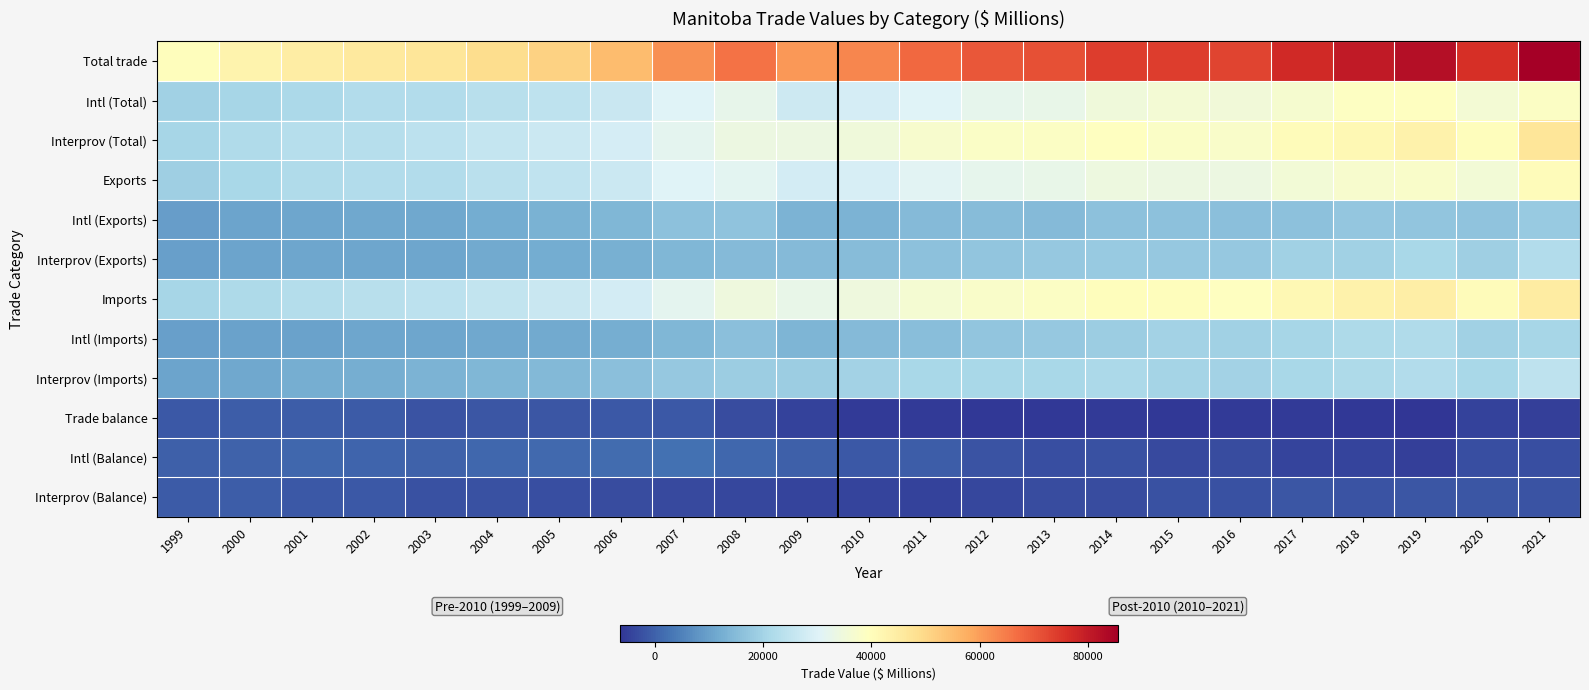

Reading left to right, extract all data points from this chart.

Total trade: 1999=39837	2000=42824	2001=44599	2002=45577	2003=46702	2004=49064	2005=51147	2006=54941	2007=61988	2008=66176	2009=60975	2010=63508	2011=67610	2012=70160	2013=71310	2014=74154	2015=74161	2016=73185	2017=77277	2018=80214	2019=82442	2020=76120	2021=85418
Intl (Total): 1999=19378	2000=20759	2001=21307	2002=22319	2003=22341	2004=23318	2005=24568	2006=26344	2007=30287	2008=32354	2009=27190	2010=28390	2011=30377	2012=32120	2013=32741	2014=34912	2015=35978	2016=35481	2017=36903	2018=38894	2019=39106	2020=36070	2021=38640
Interprov (Total): 1999=20459	2000=22065	2001=23292	2002=23258	2003=24361	2004=25746	2005=26579	2006=28597	2007=31701	2008=33822	2009=33785	2010=35118	2011=37233	2012=38040	2013=38569	2014=39242	2015=38183	2016=37704	2017=40374	2018=41320	2019=43336	2020=40050	2021=46778
Exports: 1999=19304	2000=21082	2001=21977	2002=22261	2003=22331	2004=23783	2005=24833	2006=26770	2007=30351	2008=31479	2009=28285	2010=28997	2011=31094	2012=32163	2013=32645	2014=34295	2015=34026	2016=33772	2017=35810	2018=37076	2019=37972	2020=35843	2021=40286
Intl (Exports): 1999=9554	2000=10418	2001=11021	2002=11333	2003=11331	2004=12029	2005=12901	2006=14040	2007=16248	2008=16528	2009=13488	2010=13598	2011=14827	2012=15057	2013=14962	2014=16255	2015=16182	2016=16108	2017=16416	2018=17368	2019=17111	2020=16601	2021=17938
Interprov (Exports): 1999=9750	2000=10664	2001=10956	2002=10928	2003=11000	2004=11754	2005=11932	2006=12730	2007=14103	2008=14951	2009=14797	2010=15399	2011=16267	2012=17106	2013=17683	2014=18040	2015=17844	2016=17664	2017=19394	2018=19708	2019=20861	2020=19242	2021=22348
Imports: 1999=20533	2000=21742	2001=22622	2002=23316	2003=24371	2004=25281	2005=26314	2006=28171	2007=31637	2008=34697	2009=32690	2010=34511	2011=36516	2012=37997	2013=38665	2014=39859	2015=40135	2016=39413	2017=41467	2018=43138	2019=44470	2020=40277	2021=45132
Intl (Imports): 1999=9824	2000=10341	2001=10286	2002=10986	2003=11010	2004=11289	2005=11667	2006=12304	2007=14039	2008=15826	2009=13702	2010=14792	2011=15550	2012=17063	2013=17779	2014=18657	2015=19796	2016=19373	2017=20487	2018=21526	2019=21995	2020=19469	2021=20702
Interprov (Imports): 1999=10709	2000=11401	2001=12336	2002=12330	2003=13361	2004=13992	2005=14647	2006=15867	2007=17598	2008=18871	2009=18988	2010=19719	2011=20966	2012=20934	2013=20886	2014=21202	2015=20339	2016=20040	2017=20980	2018=21612	2019=22475	2020=20808	2021=24430
Trade balance: 1999=-1229	2000=-660	2001=-645	2002=-1055	2003=-2040	2004=-1498	2005=-1481	2006=-1401	2007=-1286	2008=-3218	2009=-4405	2010=-5514	2011=-5422	2012=-5834	2013=-6020	2014=-5564	2015=-6109	2016=-5641	2017=-5657	2018=-6062	2019=-6498	2020=-4434	2021=-4846
Intl (Balance): 1999=-270	2000=77	2001=735	2002=347	2003=321	2004=740	2005=1234	2006=1736	2007=2209	2008=702	2009=-214	2010=-1194	2011=-723	2012=-2006	2013=-2817	2014=-2402	2015=-3614	2016=-3265	2017=-4071	2018=-4158	2019=-4884	2020=-2868	2021=-2764
Interprov (Balance): 1999=-959	2000=-737	2001=-1380	2002=-1402	2003=-2361	2004=-2238	2005=-2715	2006=-3137	2007=-3495	2008=-3920	2009=-4191	2010=-4320	2011=-4699	2012=-3828	2013=-3203	2014=-3162	2015=-2495	2016=-2376	2017=-1586	2018=-1904	2019=-1614	2020=-1566	2021=-2082